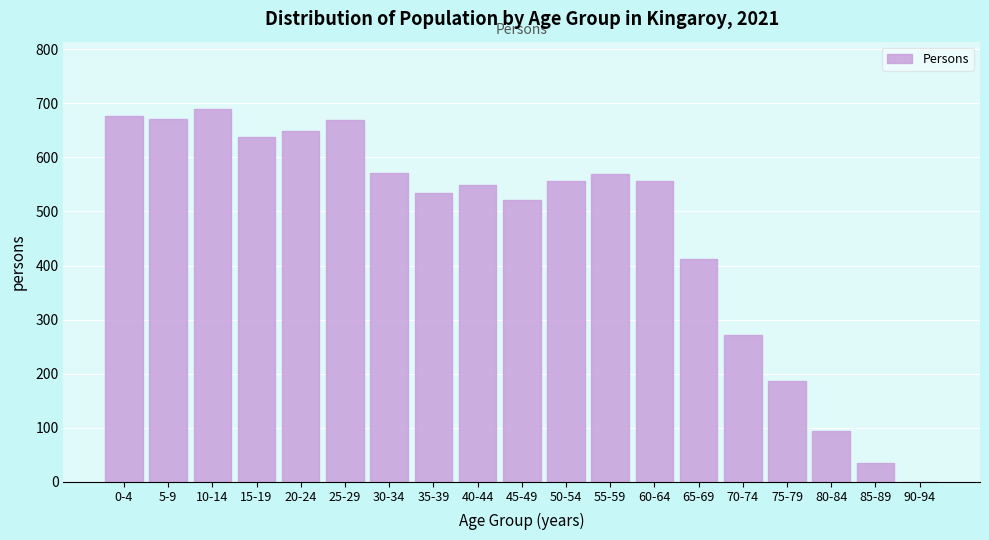

What is the sum of all values?

8851